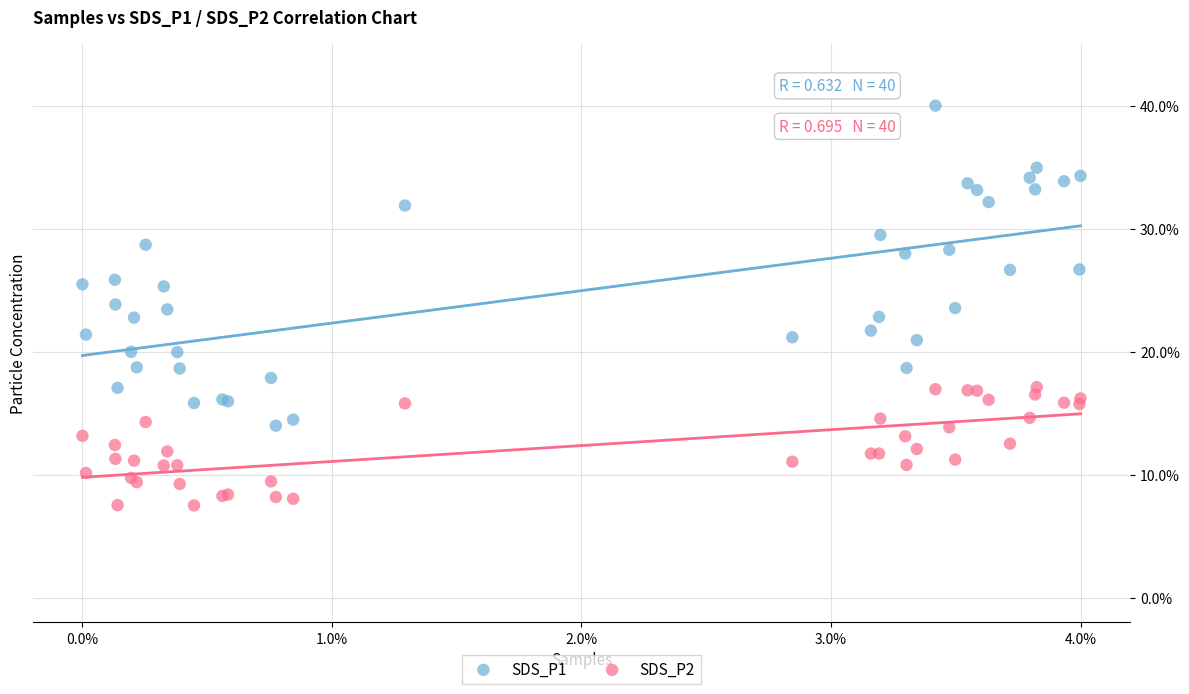

Which series reaches the maximum Y coordinate?

SDS_P1